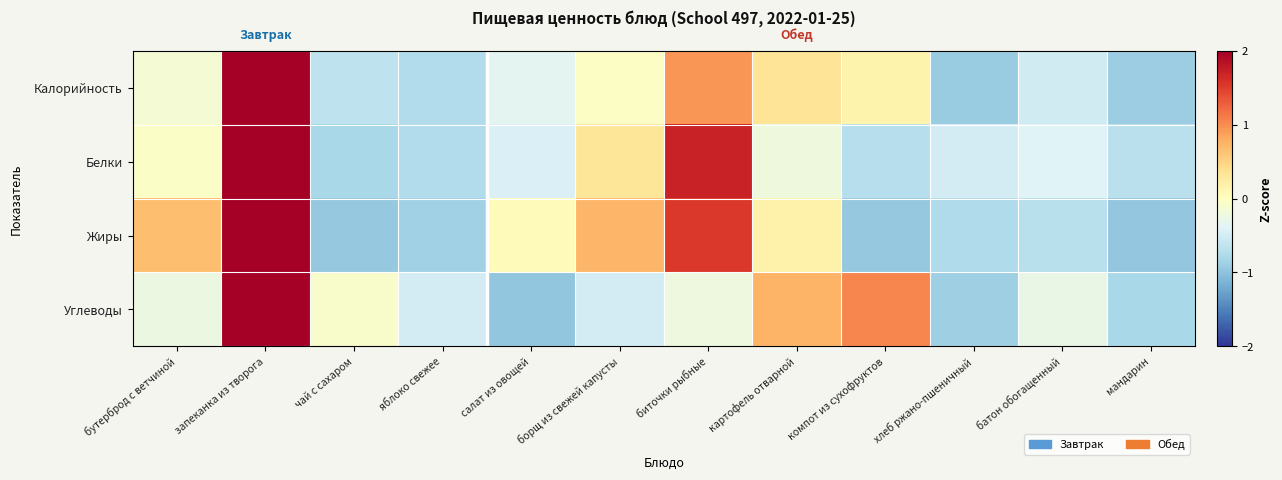

Which series has the largest range (max minus min)?

Калорийность